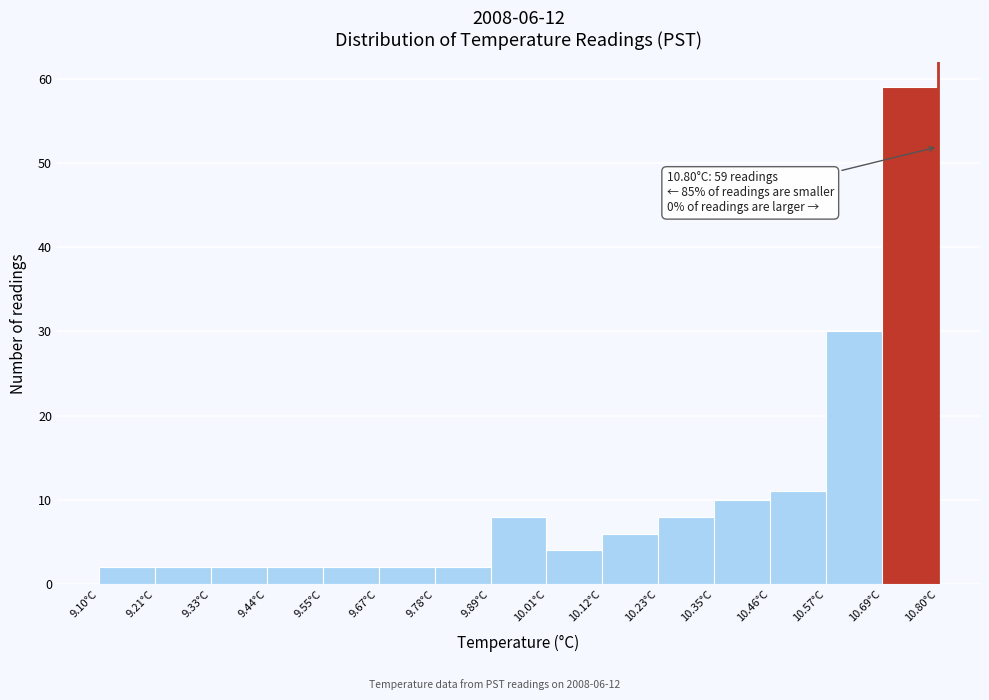

Which range on the x-axis has the tallest bar?

10.68 to 10.80